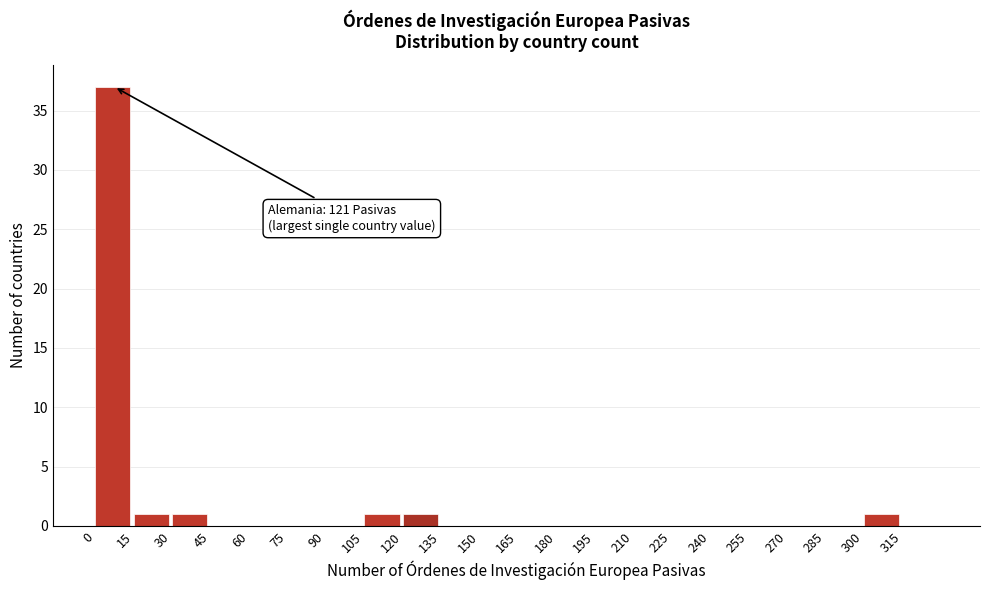

Over which range of the x-axis is the bar tallest?

0 to 15